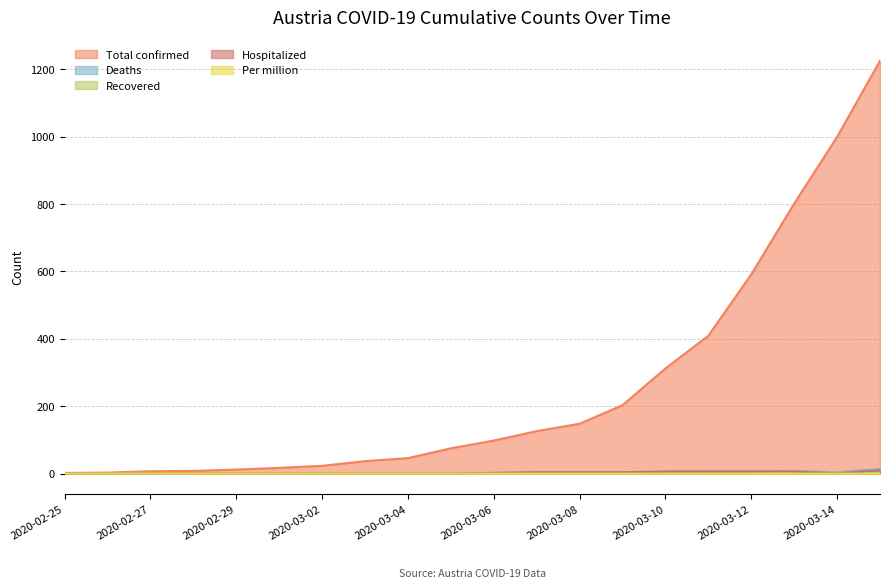

What is the sum of all Recovered values?

12.0